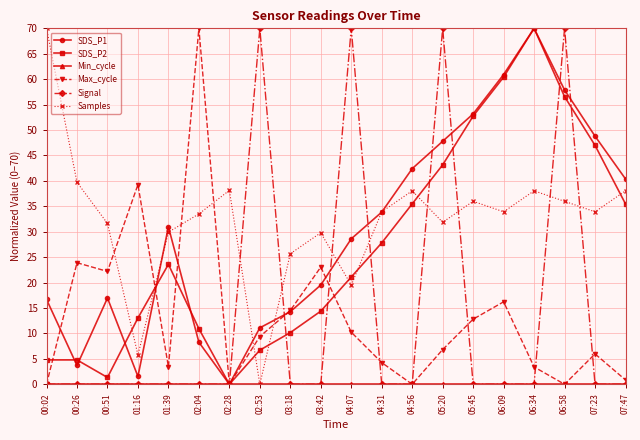

What is the maximum value for SDS_P2?

70.0